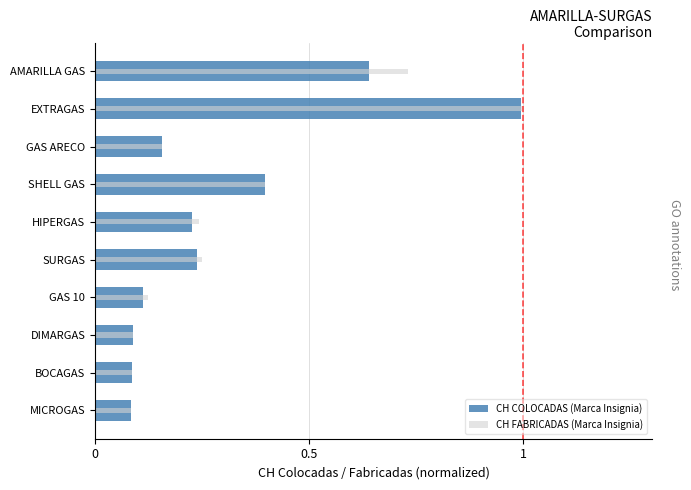

The CH COLOCADAS (Marca Insignia) series shows 0.1 at BOCAGAS. True or false?

False